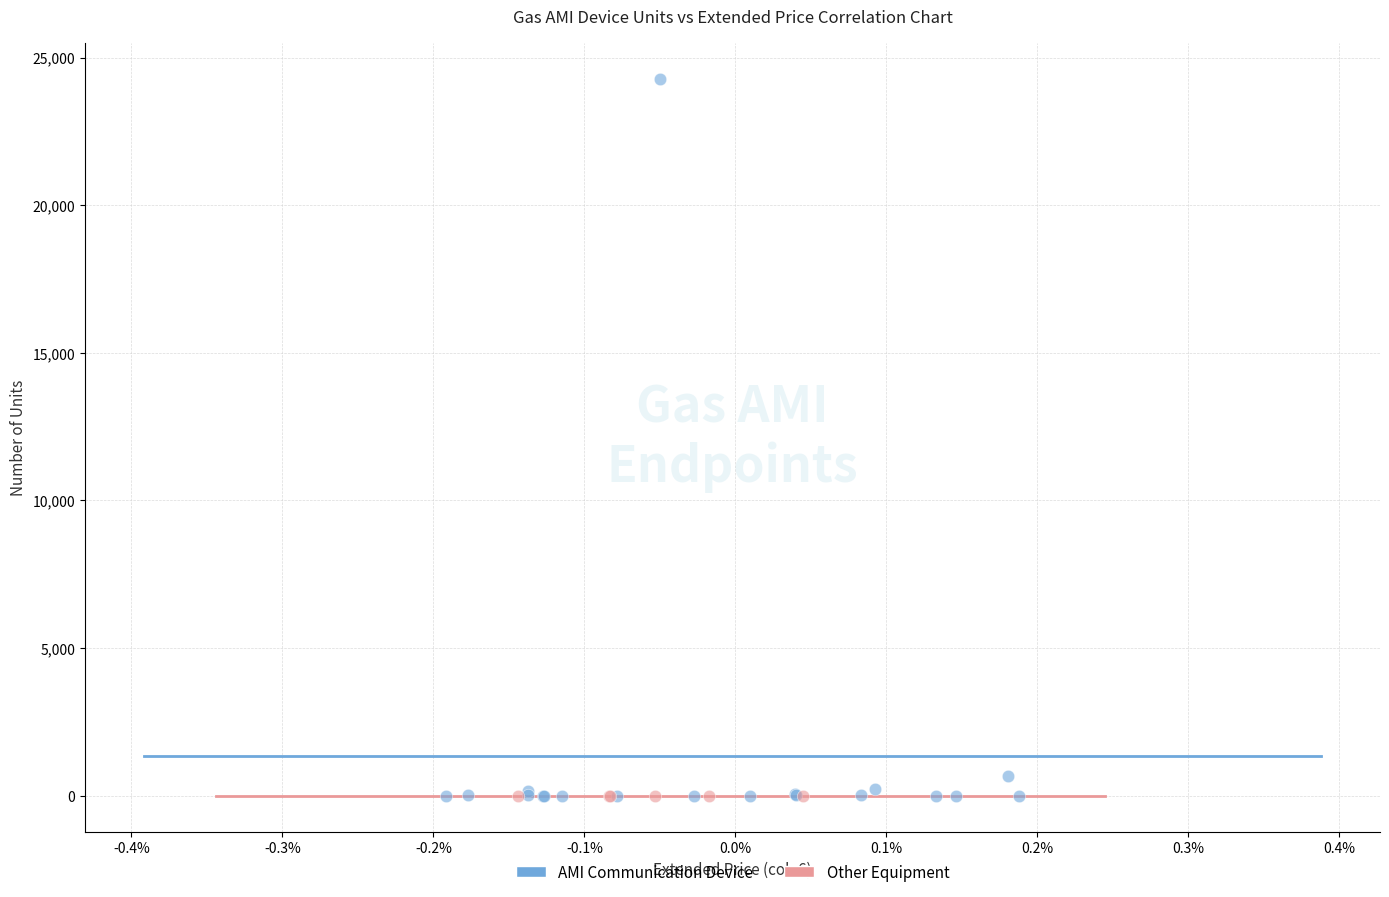

Which series contains the highest Y value?

AMI Communication Device